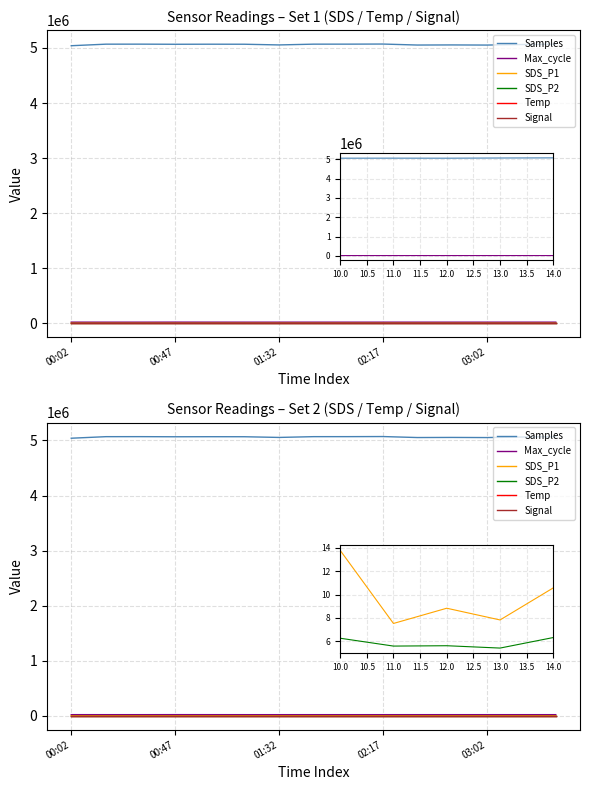

True or false: Signal has a value of -39.9 at 8.

False